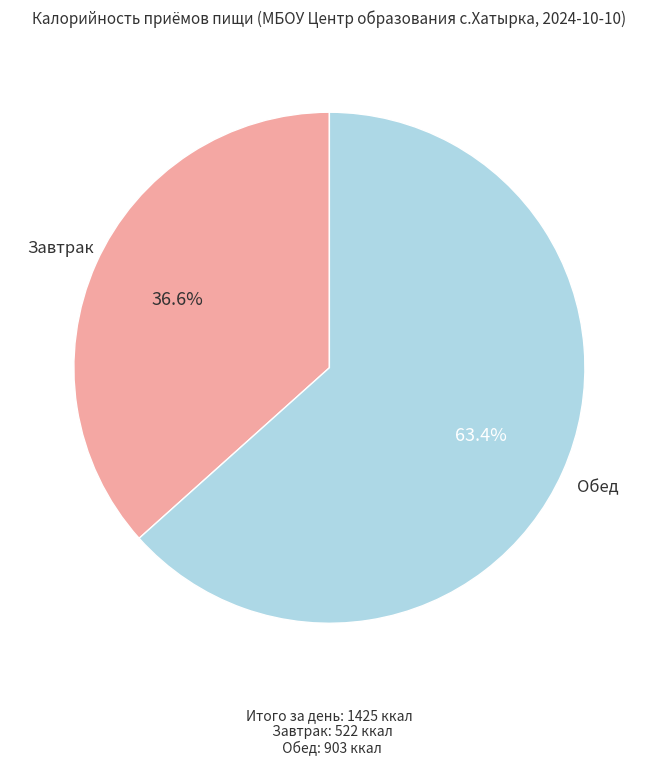

Do Завтрак and Обед together represent more than half of the pie?

Yes